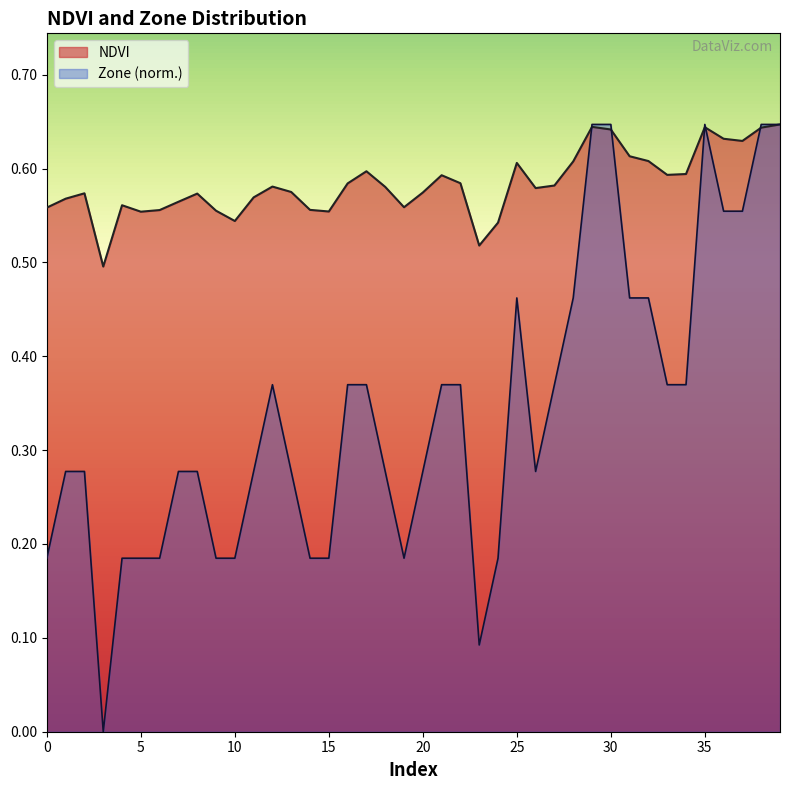

At which category is the sum across all series the highest?

39